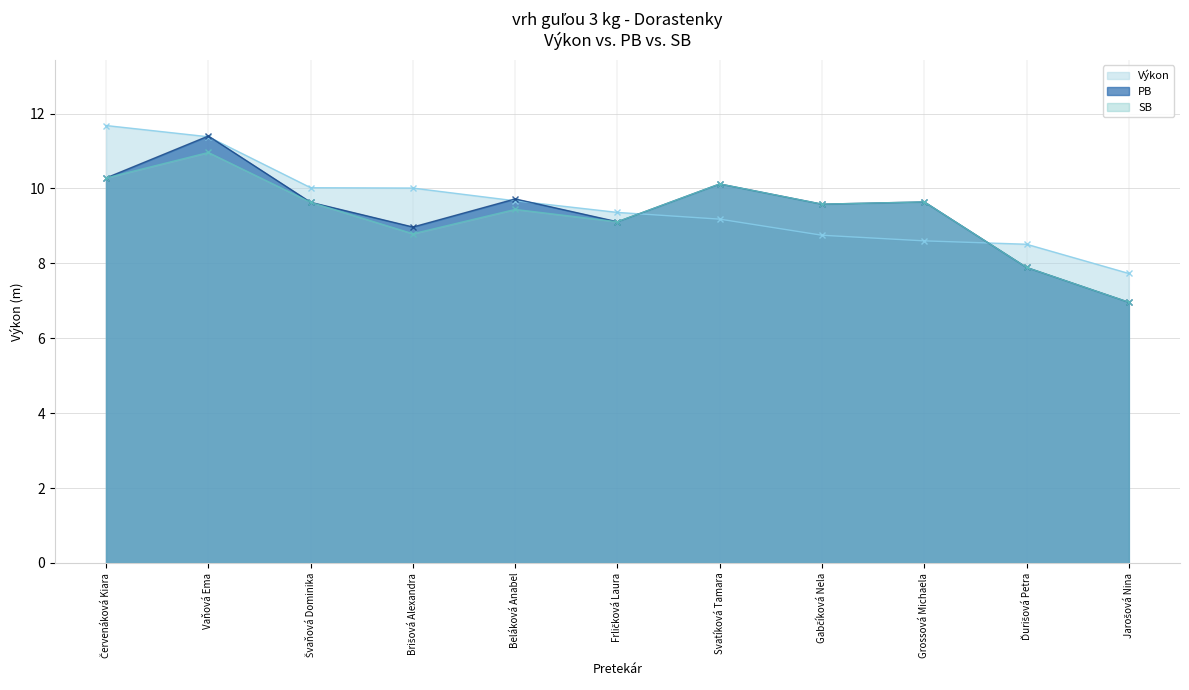

Is the value of Výkon at Červenáková Kiara greater than the value of PB at Vaňová Ema?

Yes